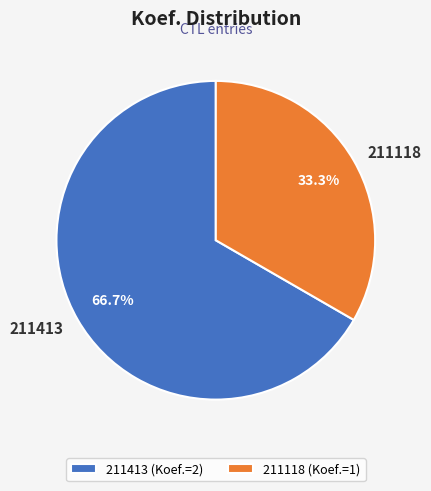

True or false: 211413 accounts for 60% of the total.

False